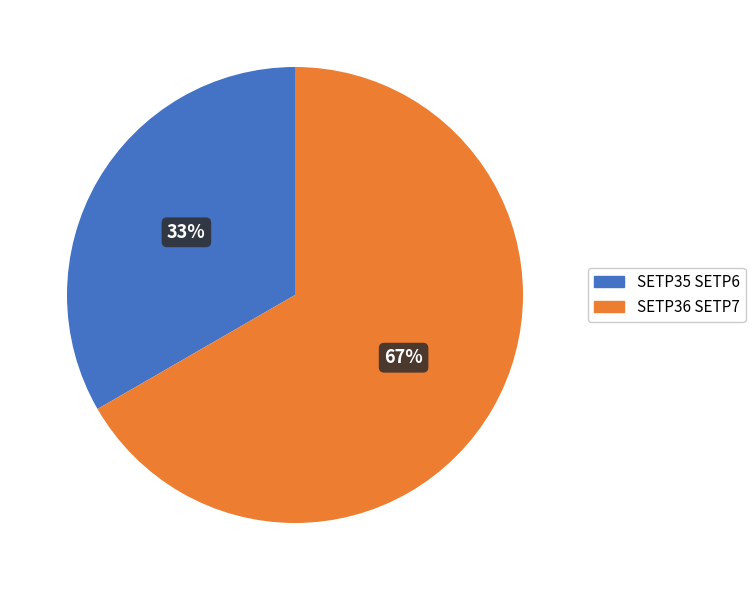

Does any single category account for the majority?

Yes